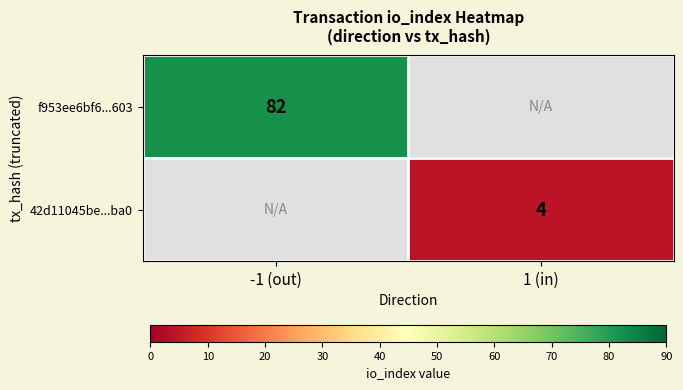

The value of 42d11045be...ba0 at 1 (in) is 4. True or false?

True